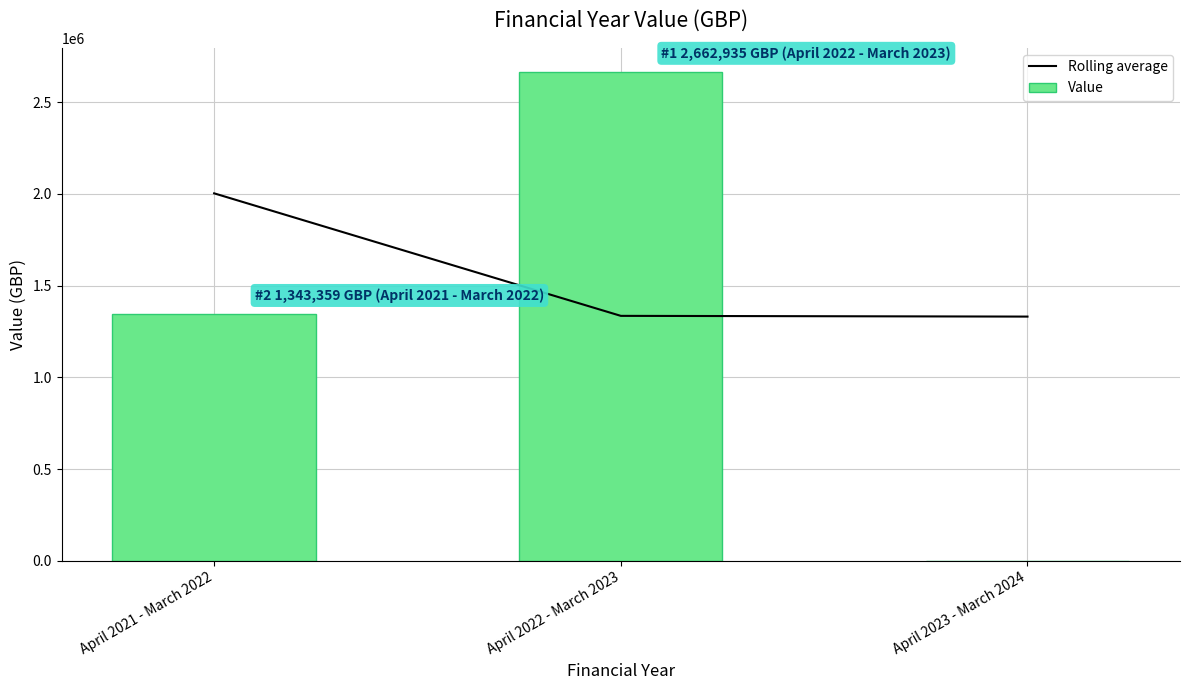

Is it true that Value equals 4248762.6 at April 2022 - March 2023?

False